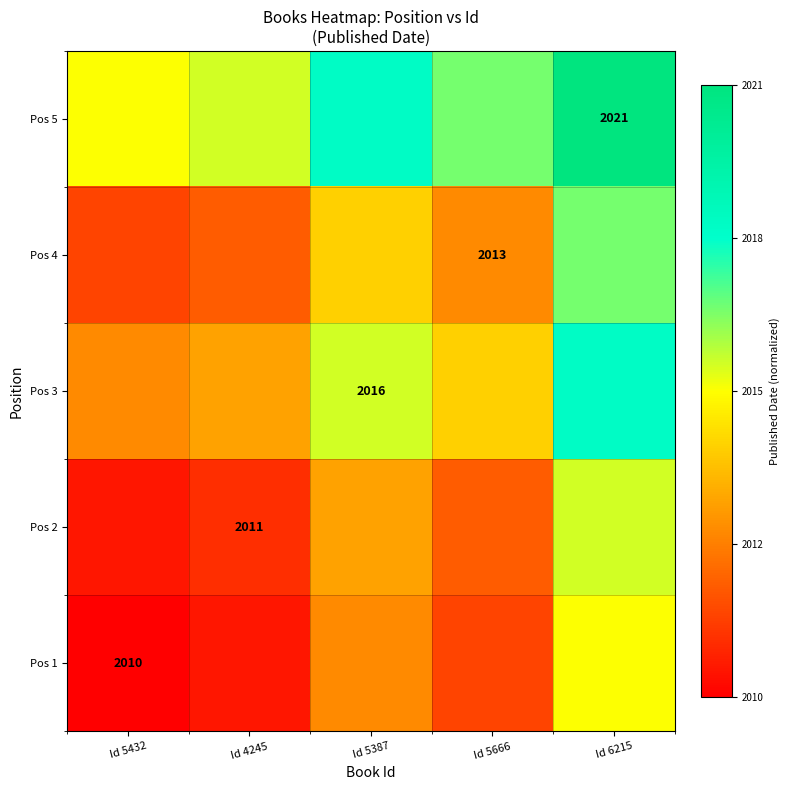

At how many categories does at least one series exceed 0?

5